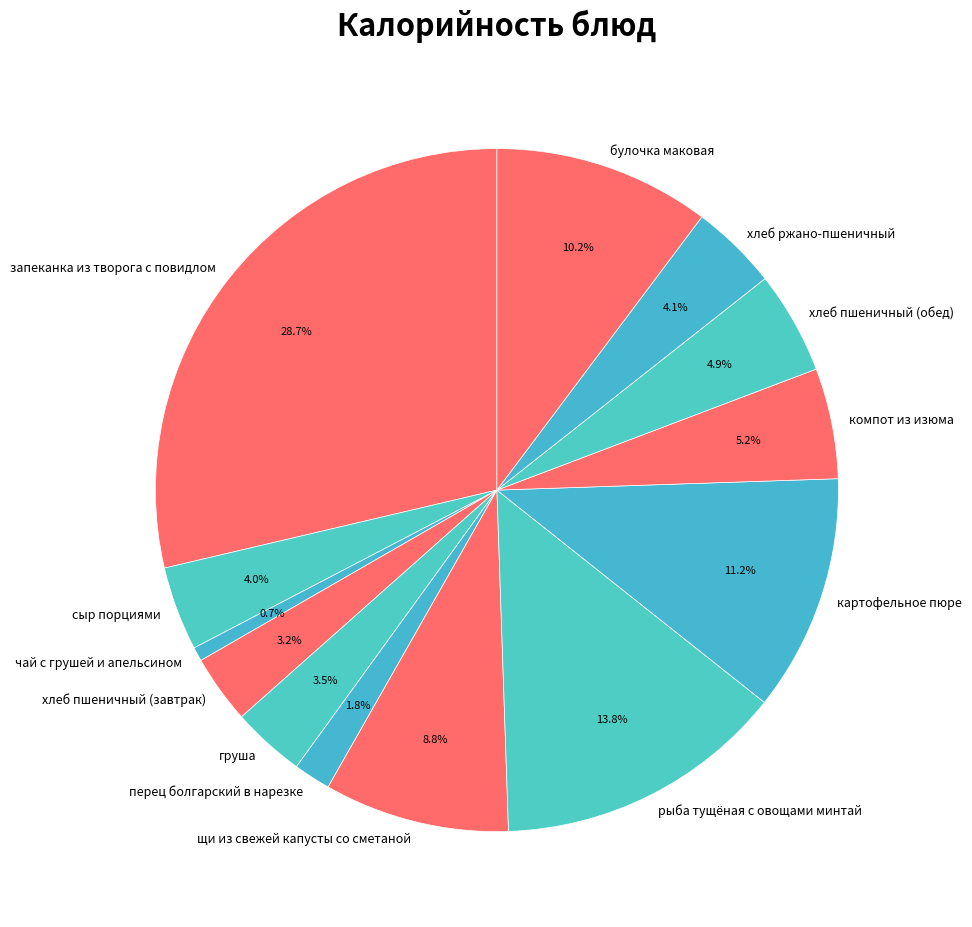

Is хлеб ржано-пшеничный the majority of the pie?

No